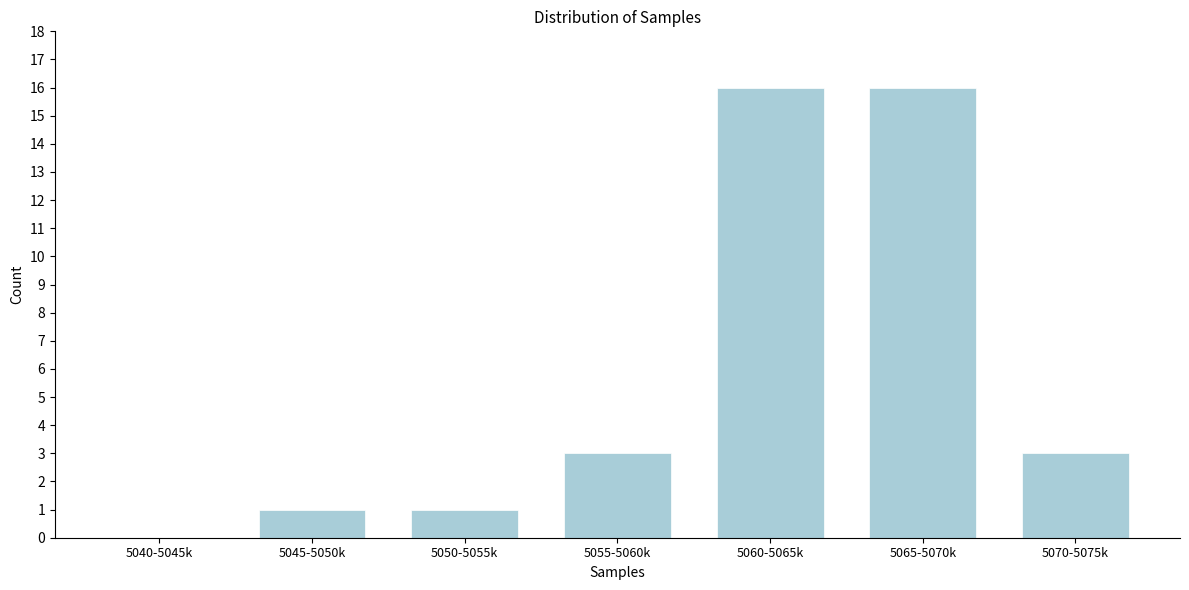

Reading right to left, extract all data points from this chart.

5070-5075k=3	5065-5070k=16	5060-5065k=16	5055-5060k=3	5050-5055k=1	5045-5050k=1	5040-5045k=0